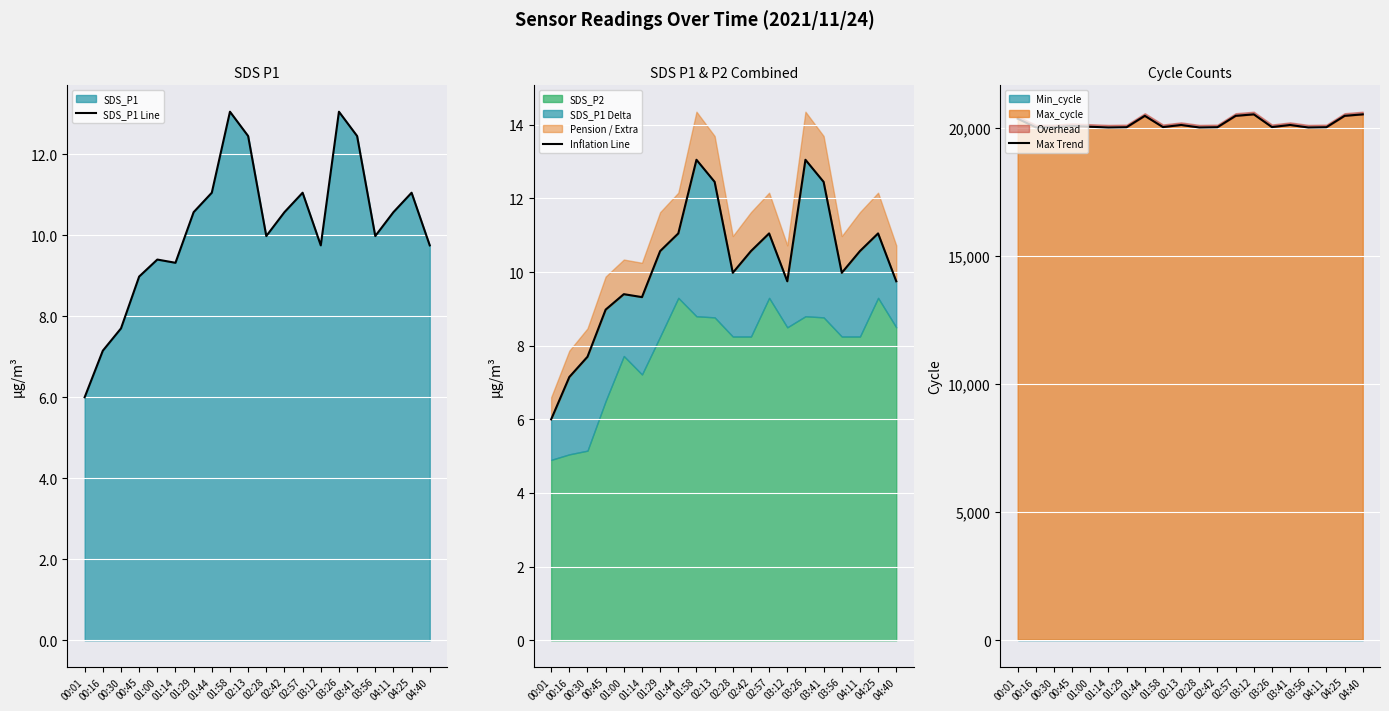

At how many categories does at least one series exceed 7275?

20